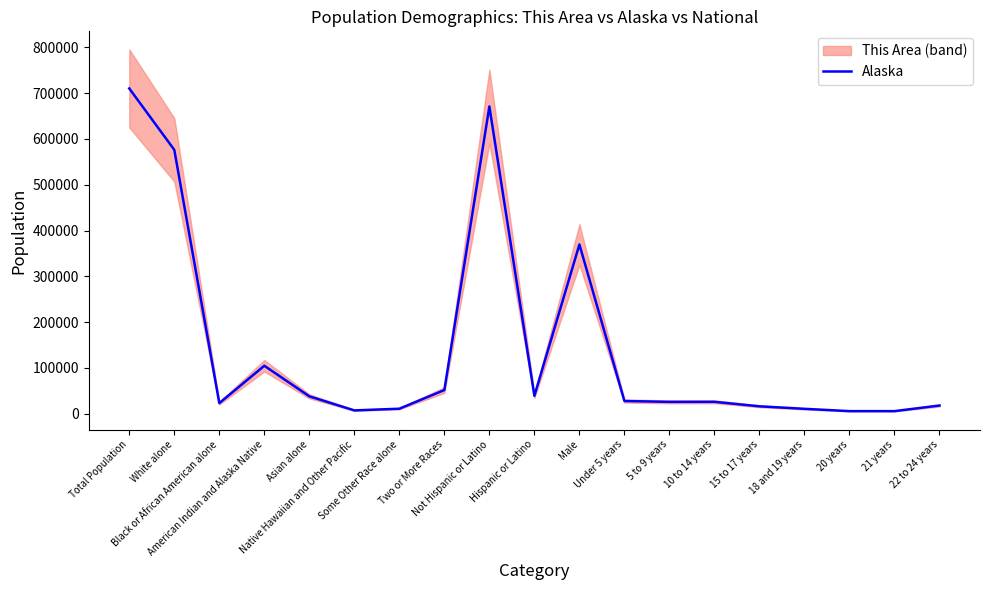

How many values are below 26147?

9